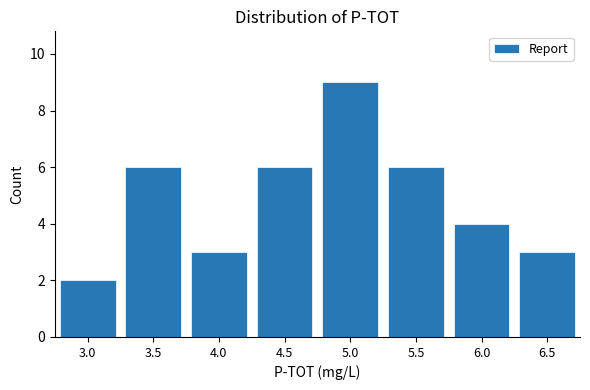

Reading left to right, list all the values displayed in this chart.

2	6	3	6	9	6	4	3